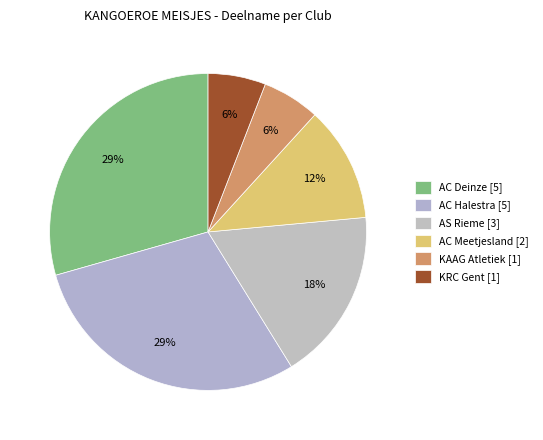

How many segments does this pie chart have?

6